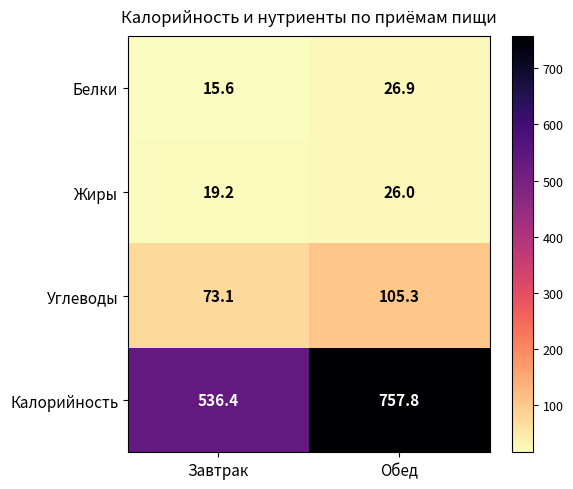

Reading left to right, transcribe all the data shown in this chart.

Белки: 15.6	26.9
Жиры: 19.2	26.0
Углеводы: 73.1	105.3
Калорийность: 536.4	757.8